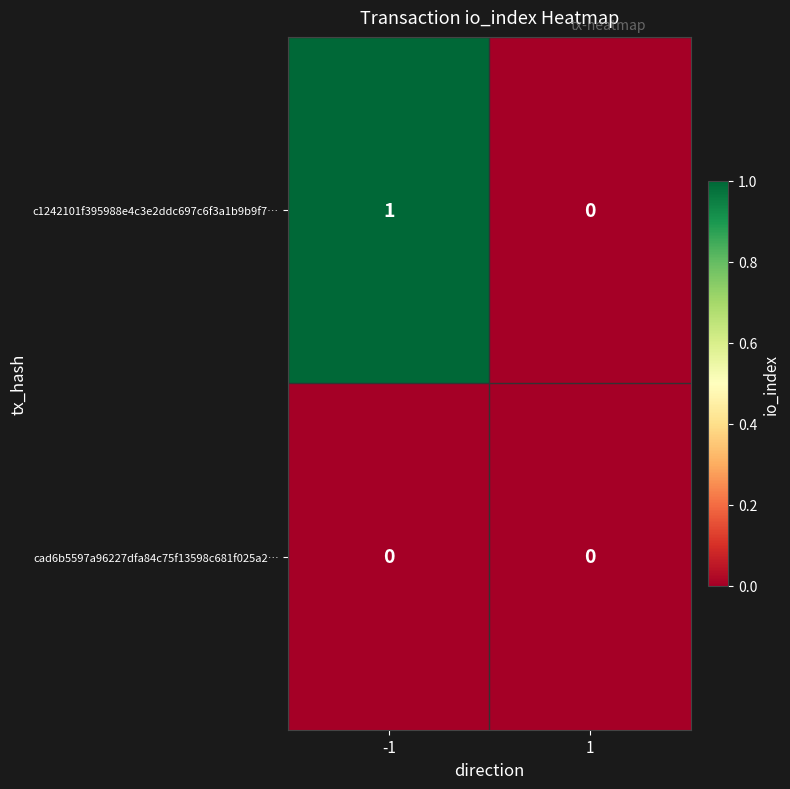

How many distinct data groups are displayed?

2